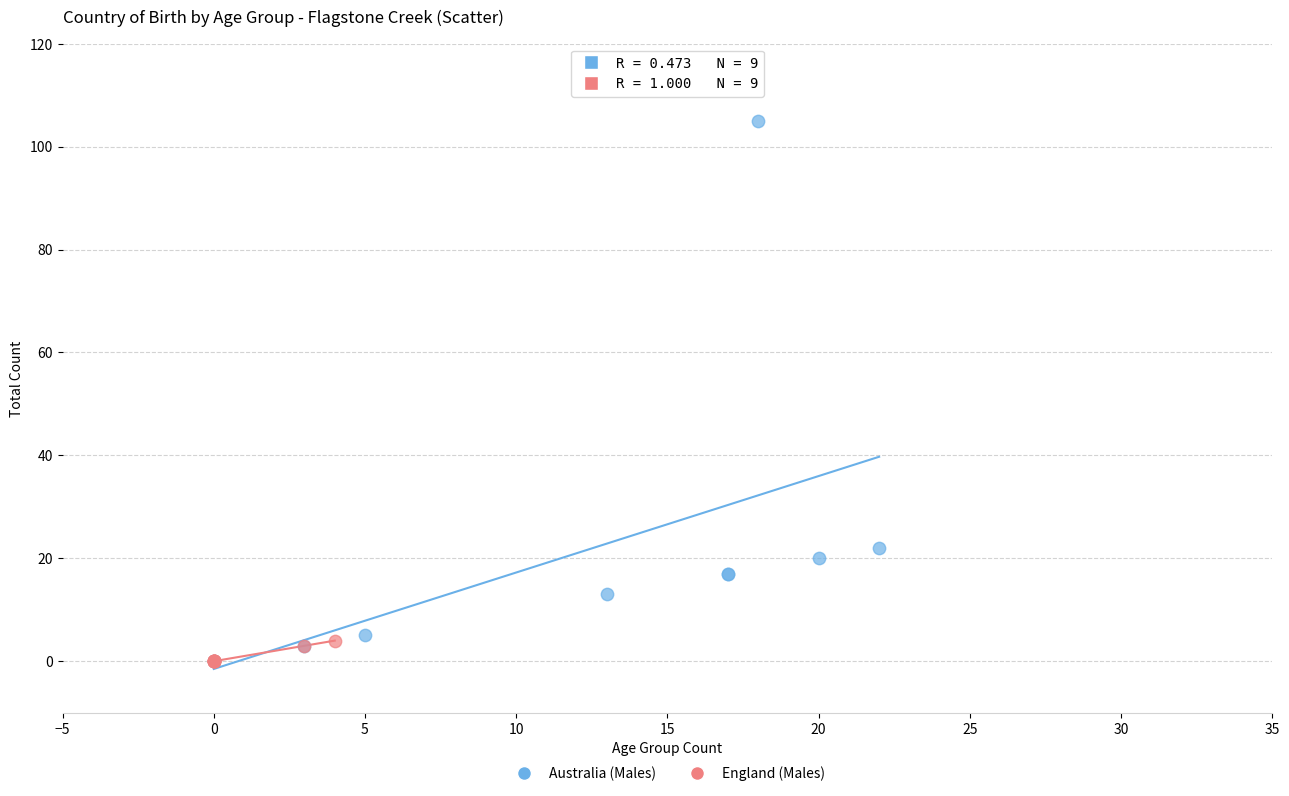

Which series has the widest spread of Y values?

Australia (Males)